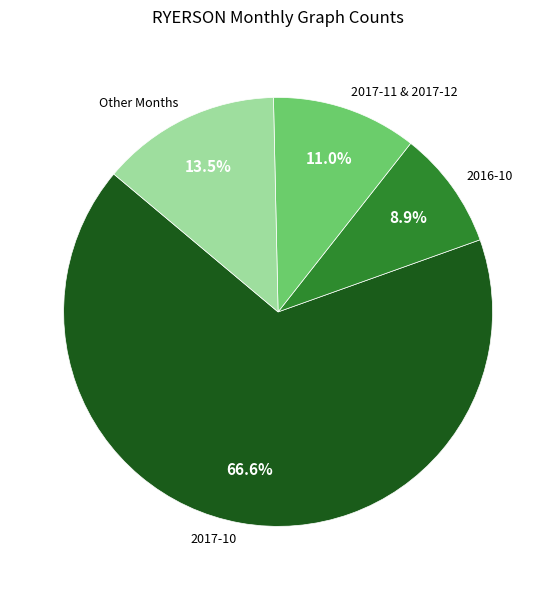

How many slices are in this pie chart?

4